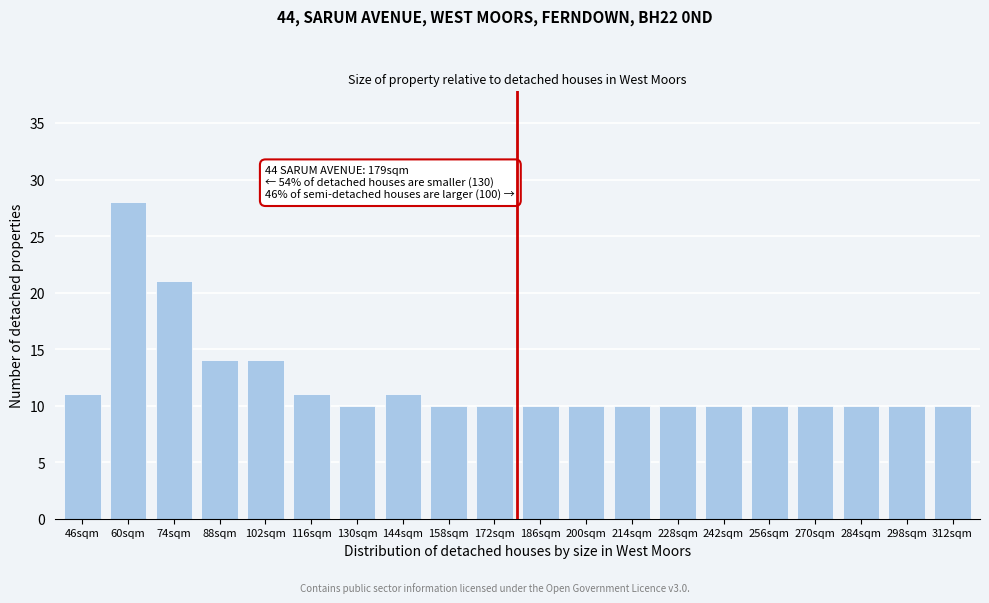

Reading left to right, extract all data points from this chart.

11	28	21	14	14	11	10	11	10	10	10	10	10	10	10	10	10	10	10	10